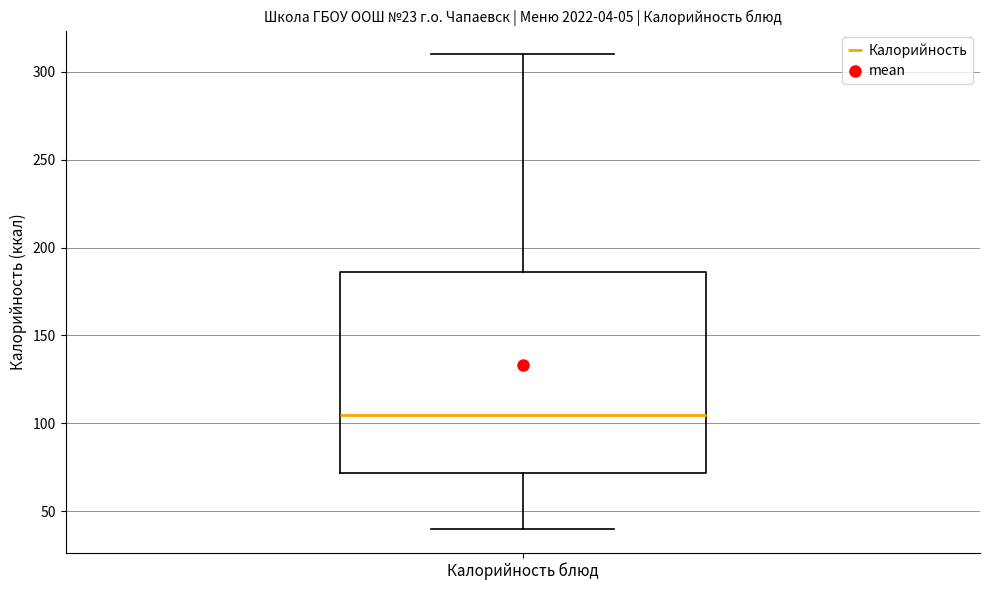

Read this box plot against the y-axis: the position of the median line, the range covered by the box, and the ends of both whiskers. The values are not printed on the chart, so give them approximately, as read against the axis.

median 105, box 70 to 185, whiskers 40 to 310